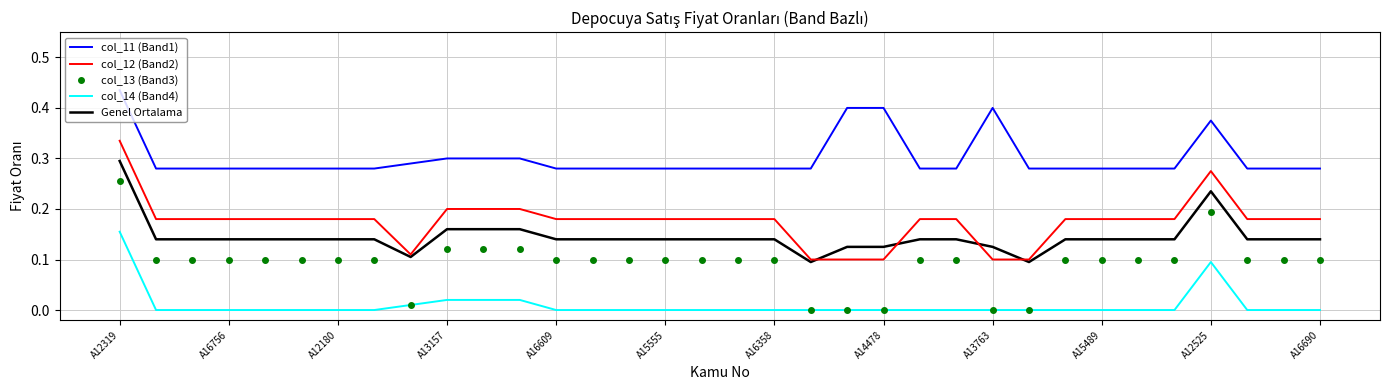

Which series has the largest total across all categories?

col_11 (Band1)